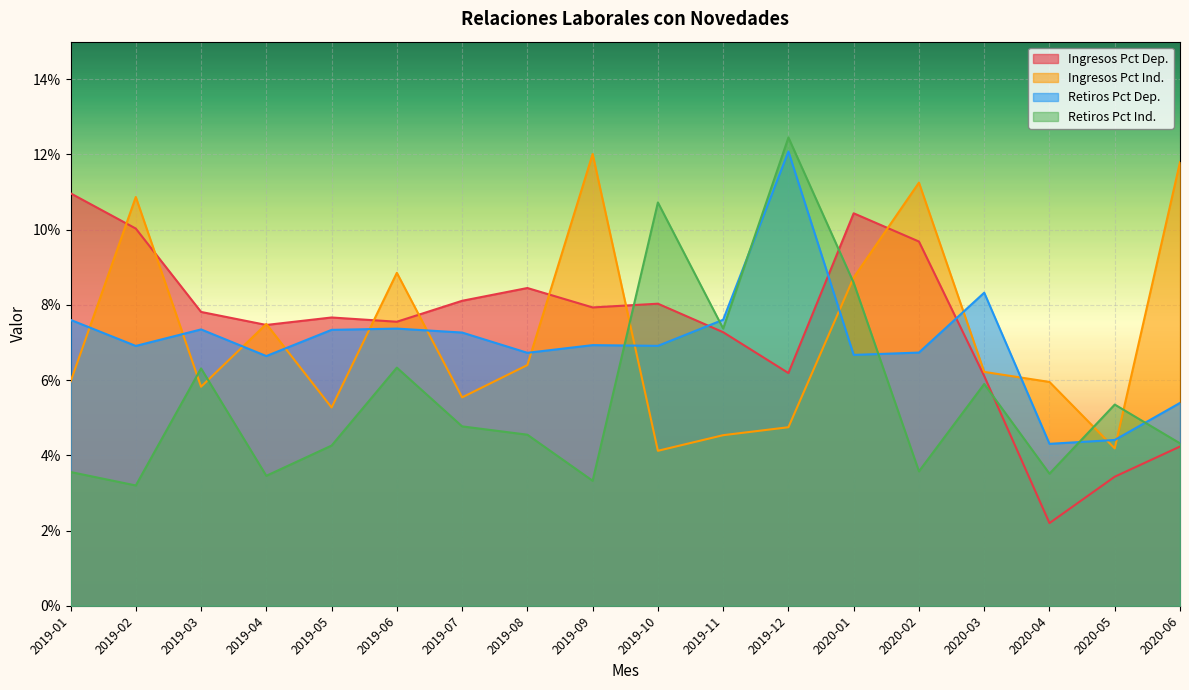

At 2020-06, list the series in order from smallest to largest.

Ingresos Dep., Retiros Pct Ind., Retiros Dep., Ingresos Pct Ind.